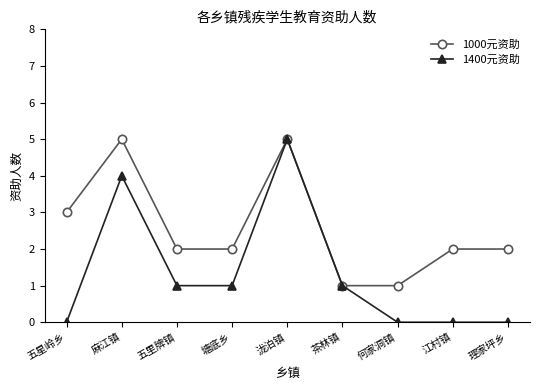

How many lines are shown in the chart?

2